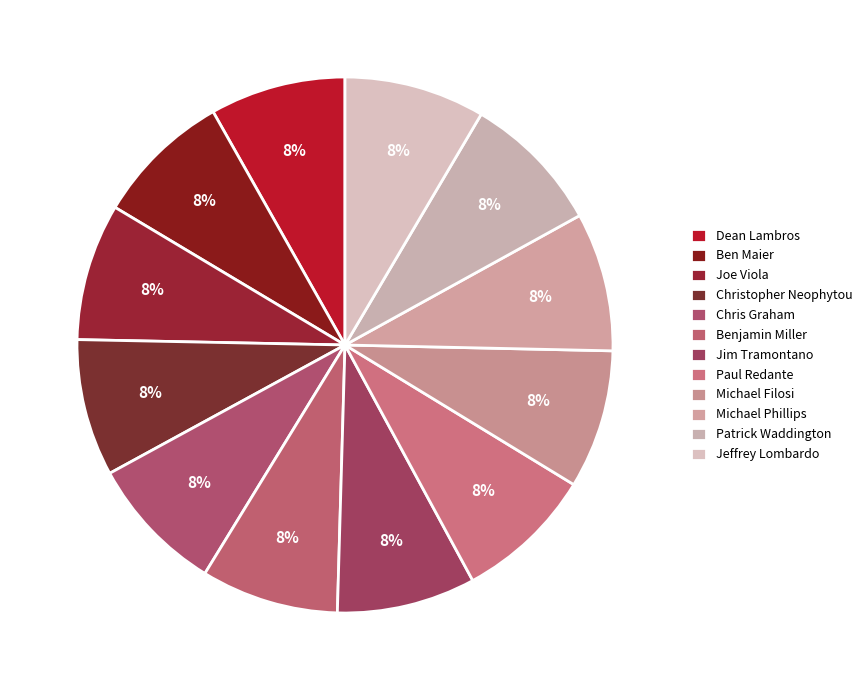

The Jim Tramontano slice represents 8% of the pie. True or false?

True